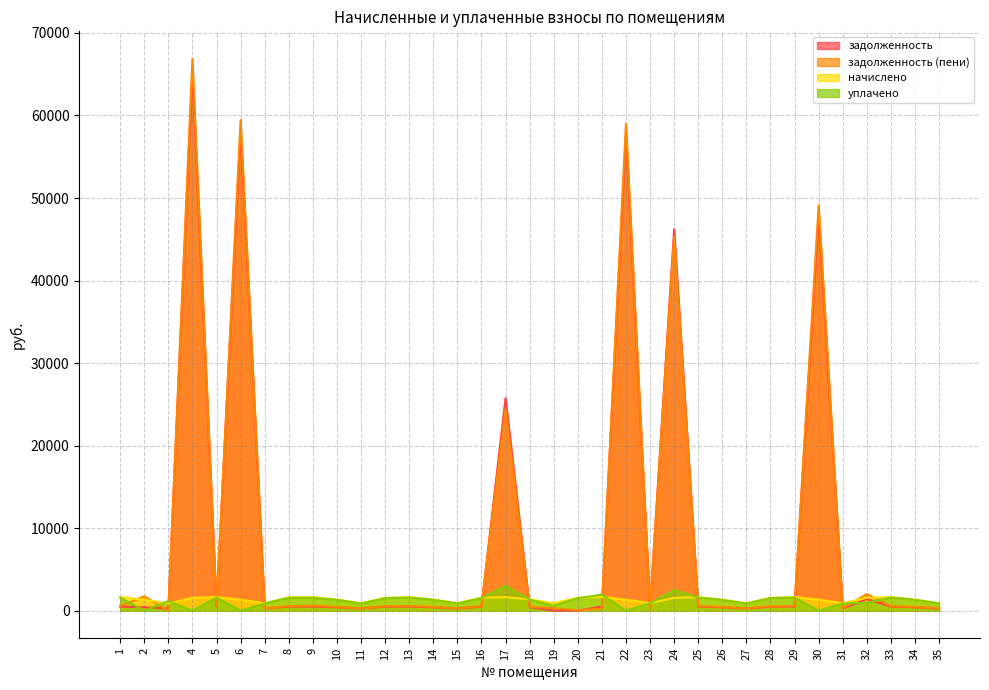

Rank the series by their maximum value, from highest to lowest.

задолженность (пени), задолженность, уплачено, начислено